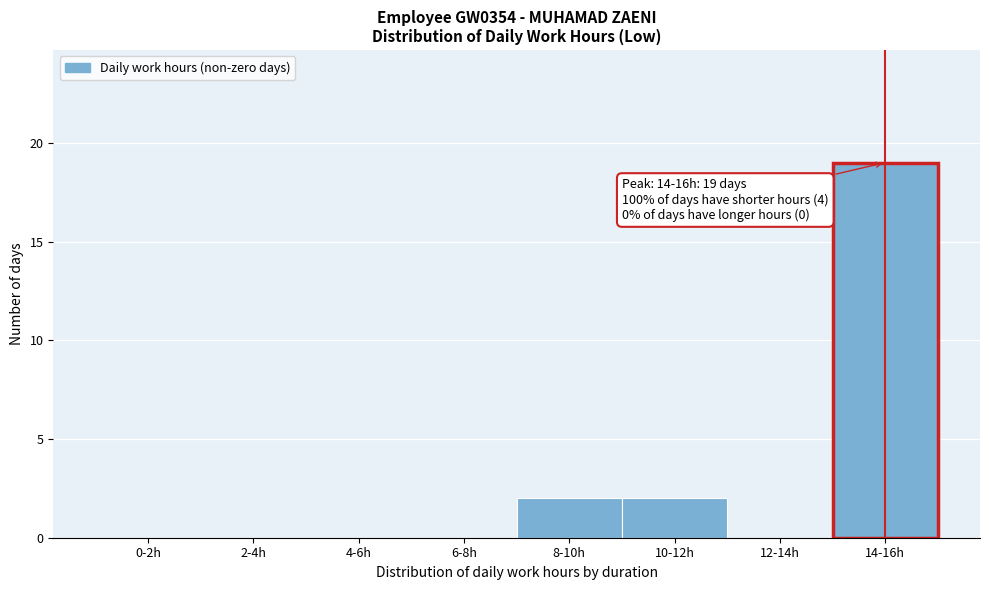

Reading left to right, list all the values displayed in this chart.

0-2h=0	2-4h=0	4-6h=0	6-8h=0	8-10h=2	10-12h=2	12-14h=0	14-16h=19